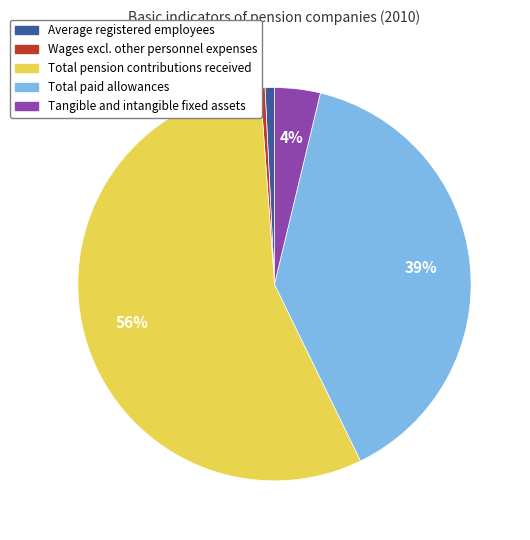

Which slice is the largest?

Total pension contributions received